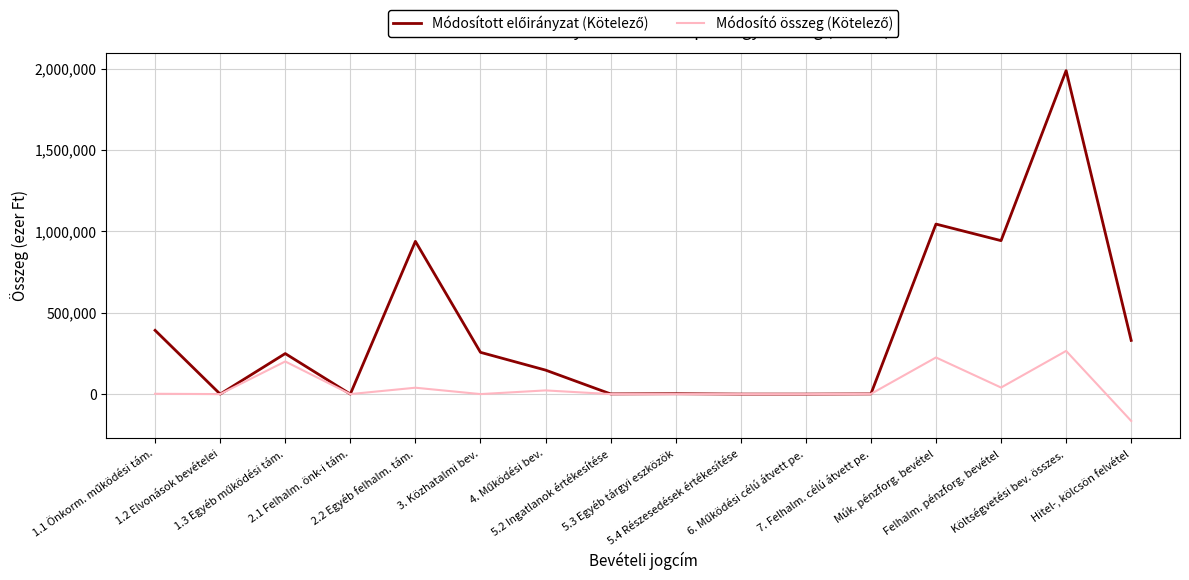

What is the maximum value shown in the chart?

1989136